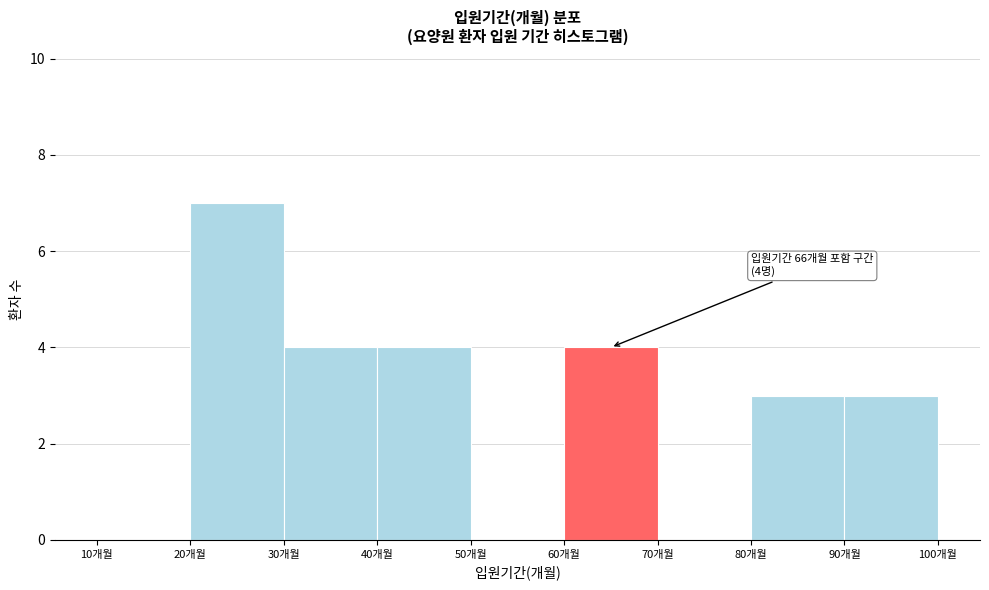

Over which range of the x-axis is the bar tallest?

20 to 30